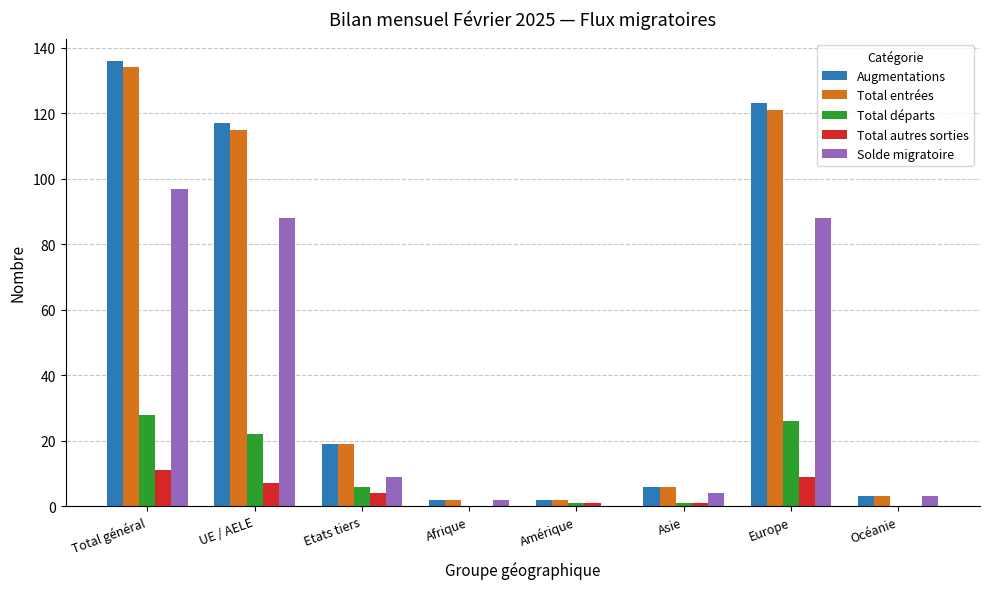

Are the bars grouped side by side (vs. stacked)?

Yes